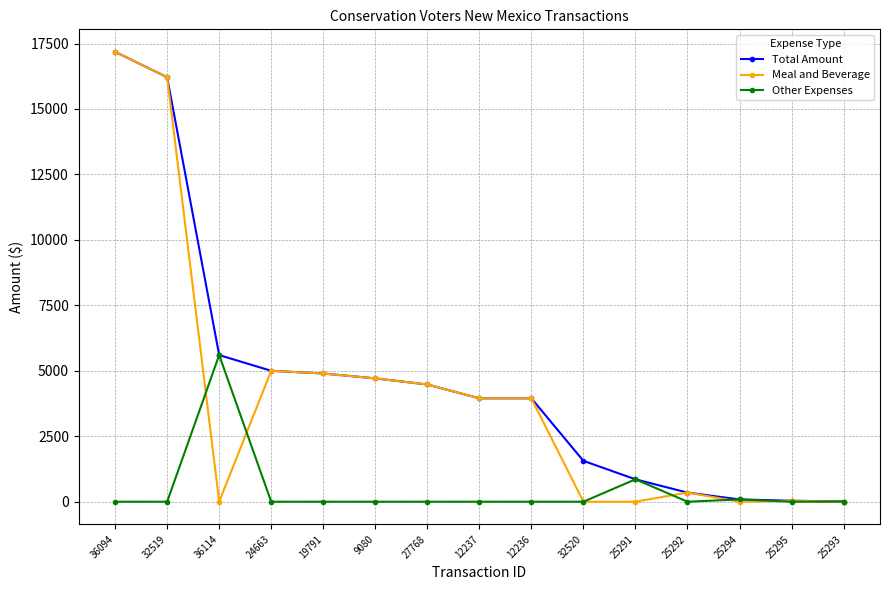

What is the spread (max minus min) of values at 12236?

3948.3